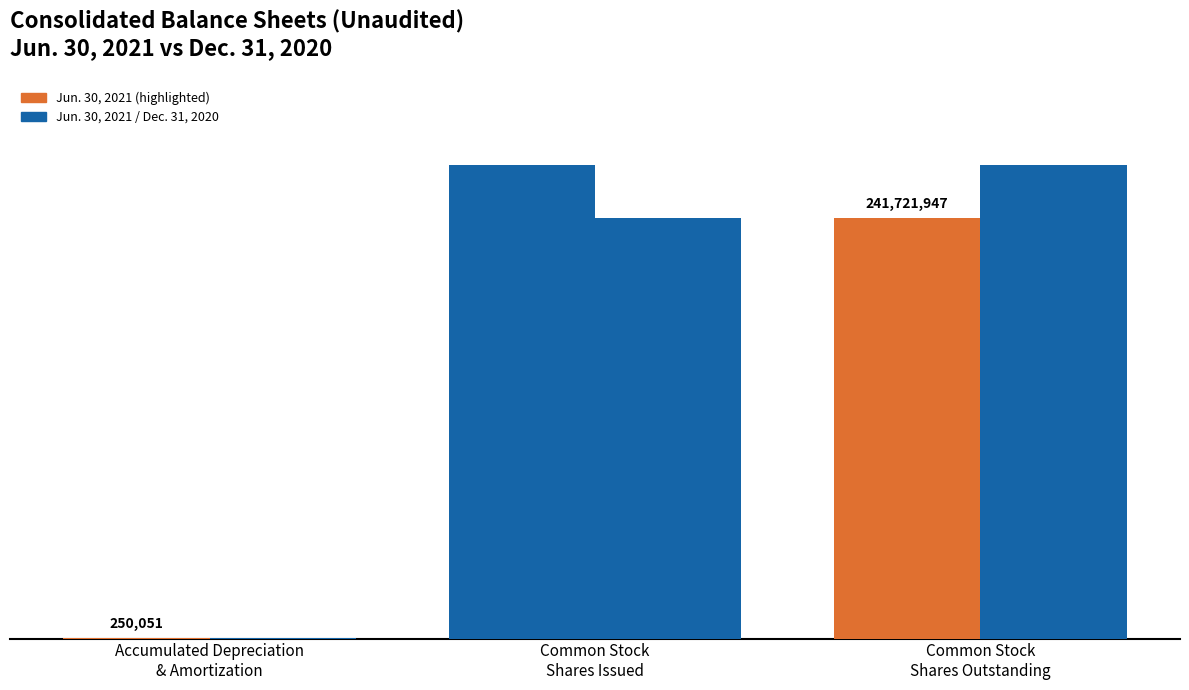

Between Common Stock
Shares Issued and Common Stock
Shares Outstanding, which is larger?

Common Stock
Shares Issued